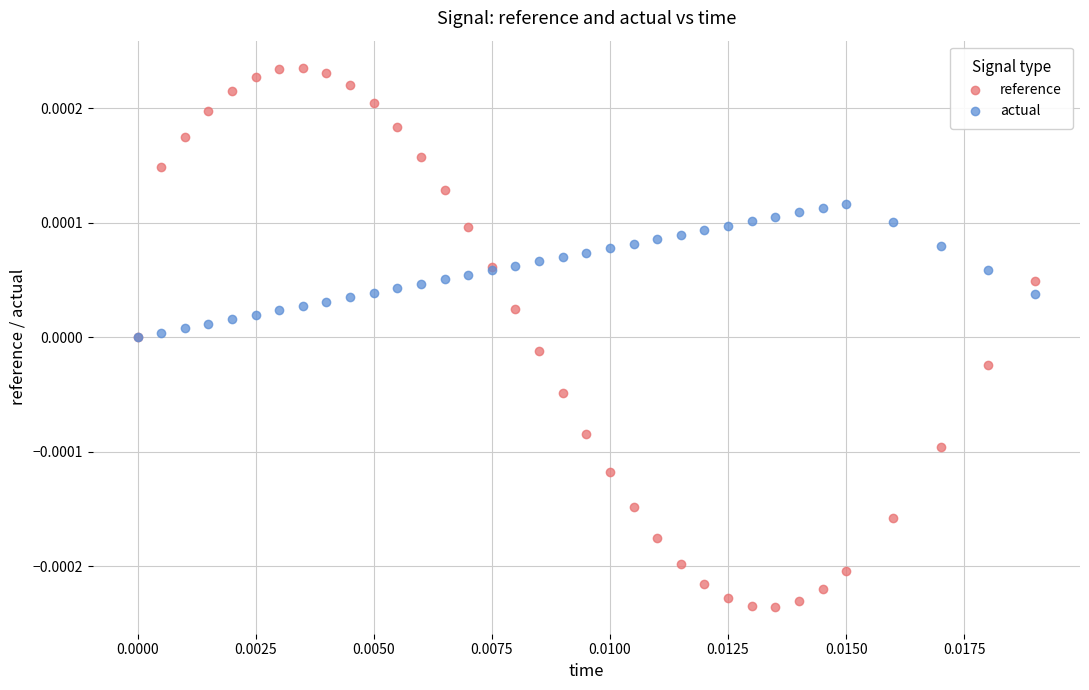

What are all the series names shown in the legend?

reference, actual